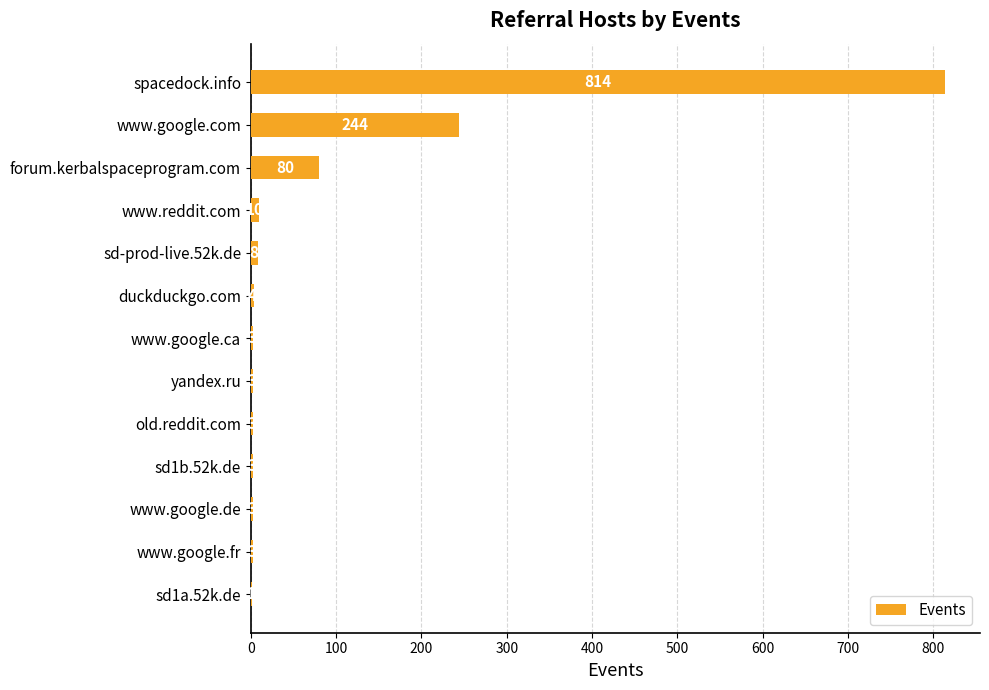

What is the maximum value shown in the chart?

814